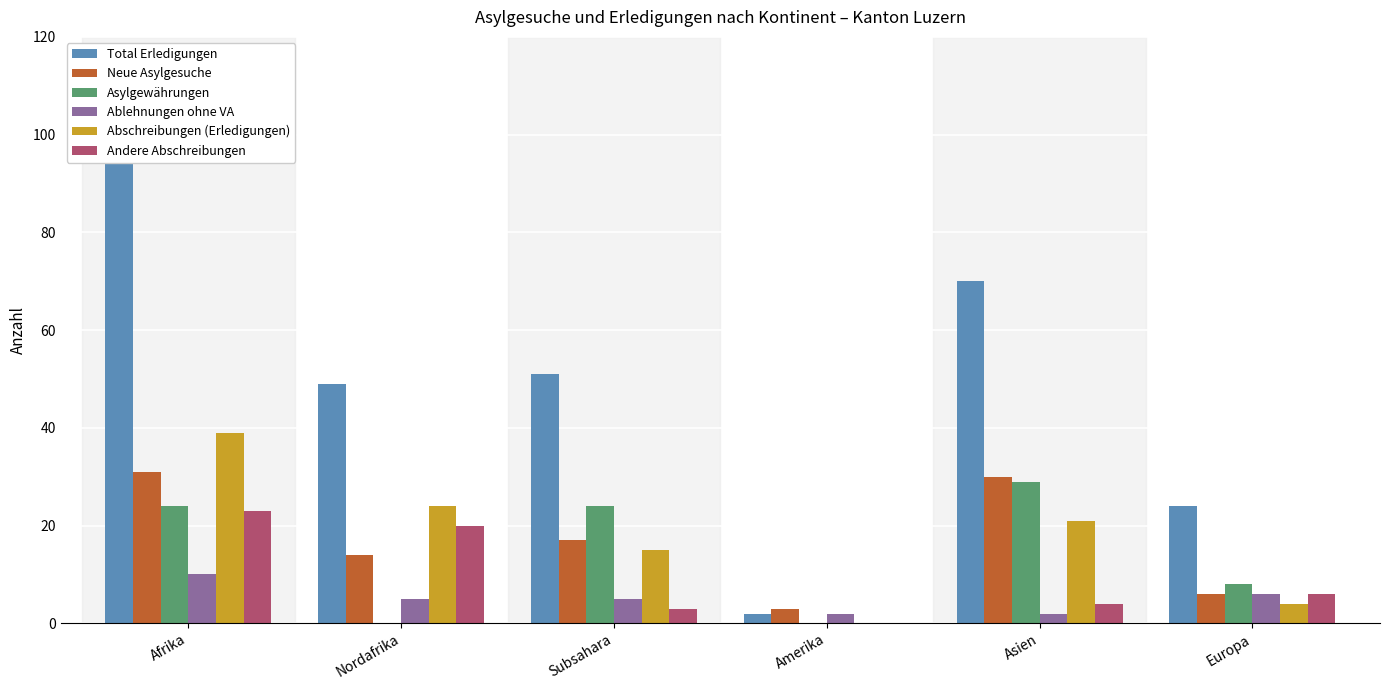

Which series has the widest spread of values?

Total Erledigungen